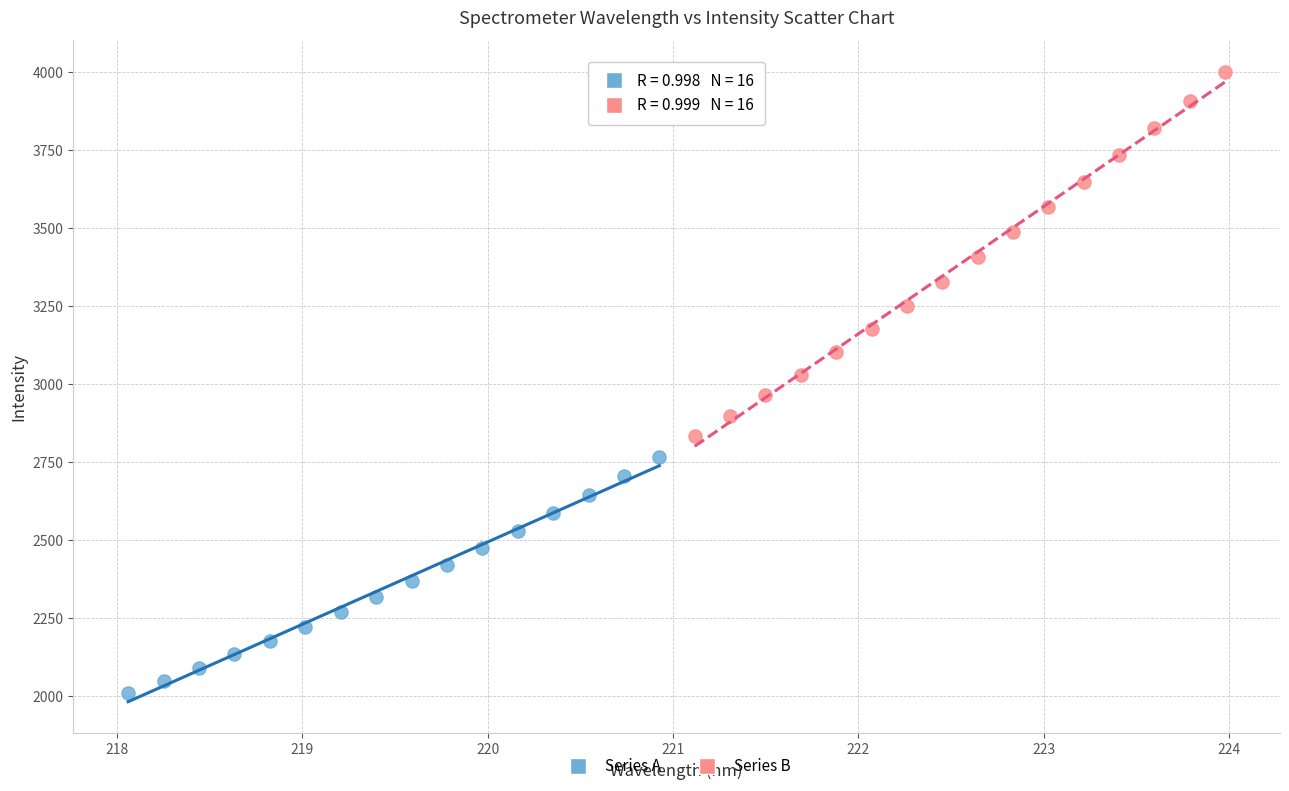

What are all the series names shown in the legend?

Series A, Series B